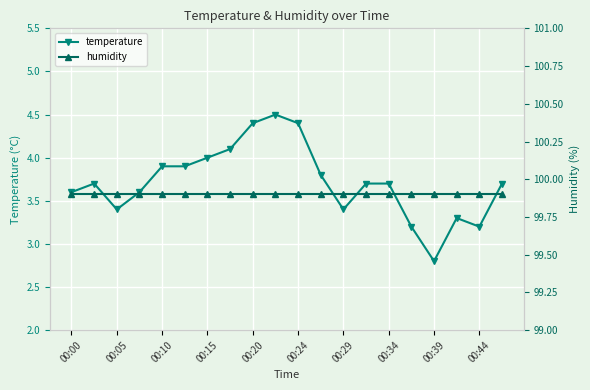

Count the number of data series in this chart.

2